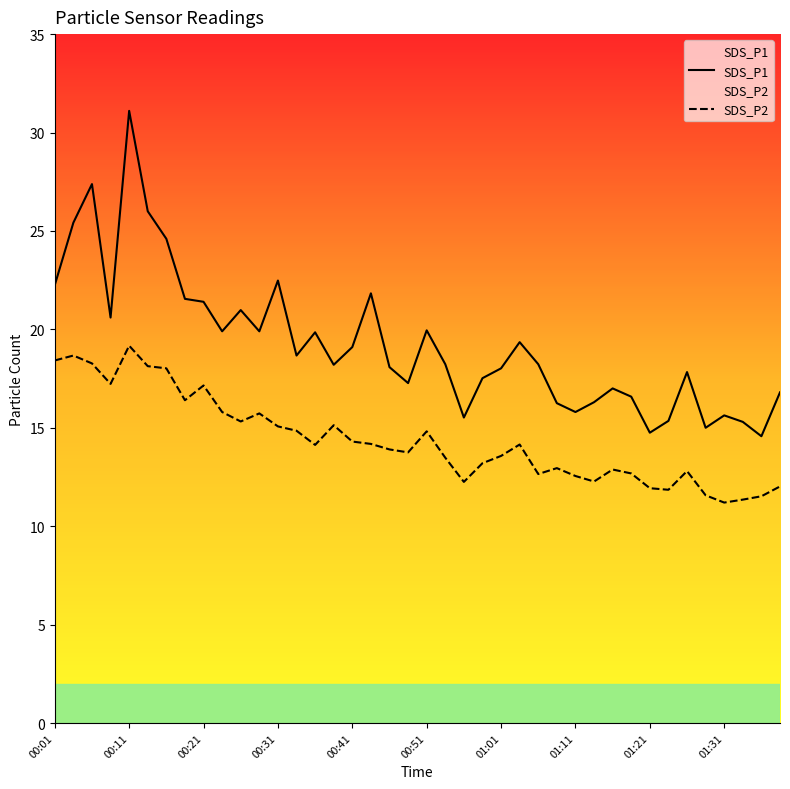

Does the chart display data point markers on the line(s)?

No